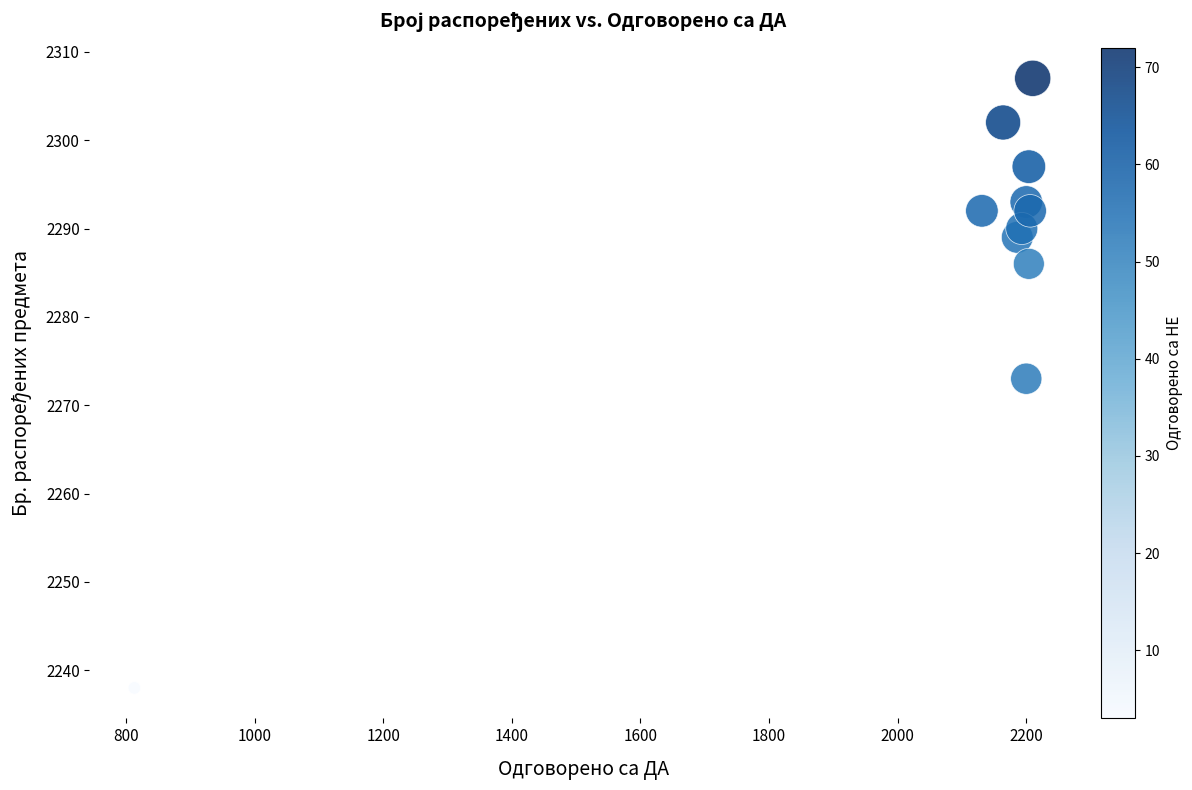

What is the range of Y values (max minus min)?

69